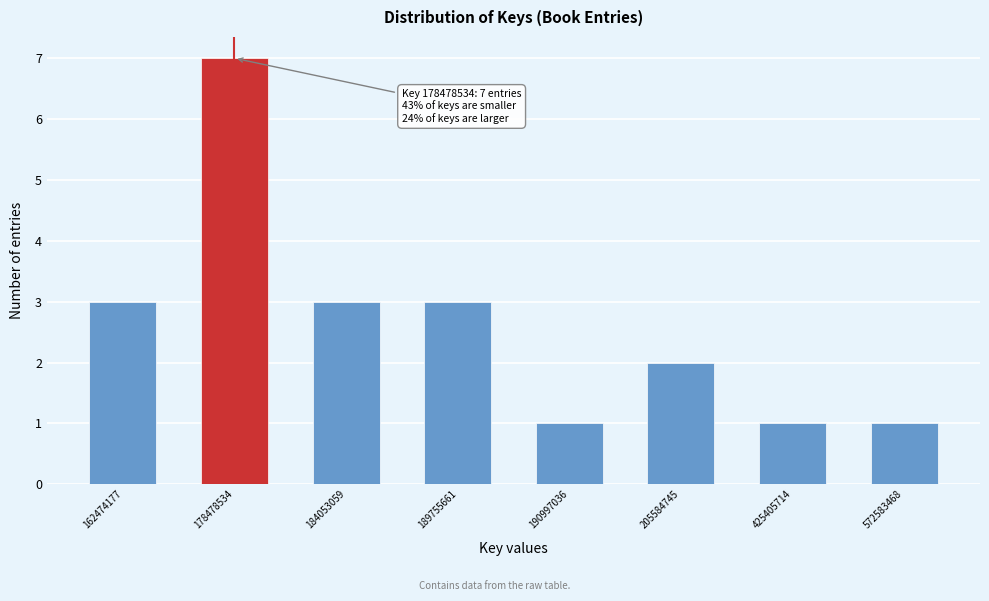

Reading right to left, transcribe all the data shown in this chart.

572583468=1	425405714=1	205584745=2	190997036=1	189755661=3	184053059=3	178478534=7	162474177=3